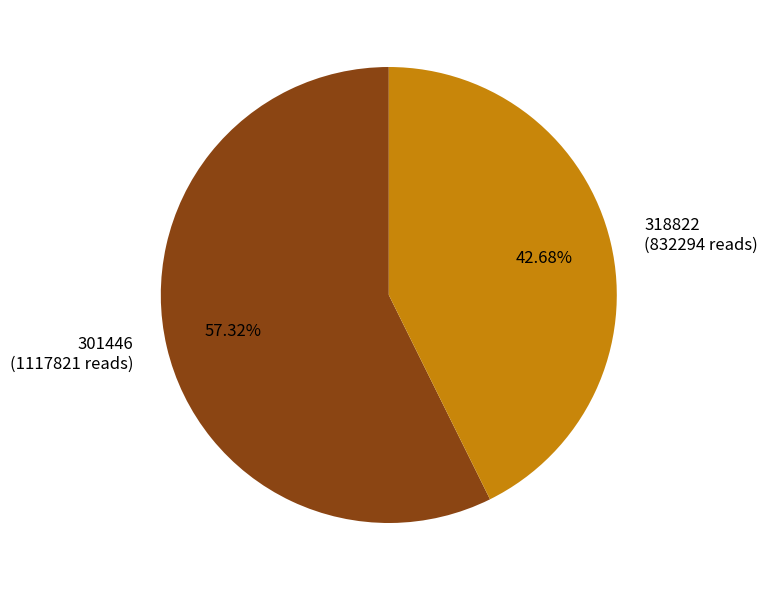

Rank the categories by value from lowest to highest.

318822, 301446